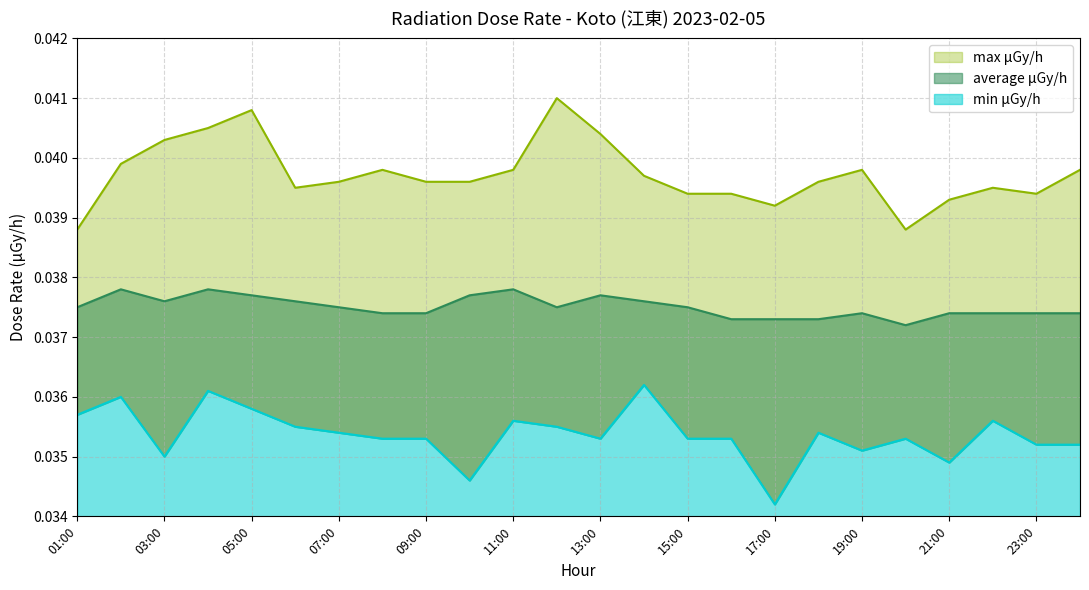

How many distinct data groups are displayed?

3